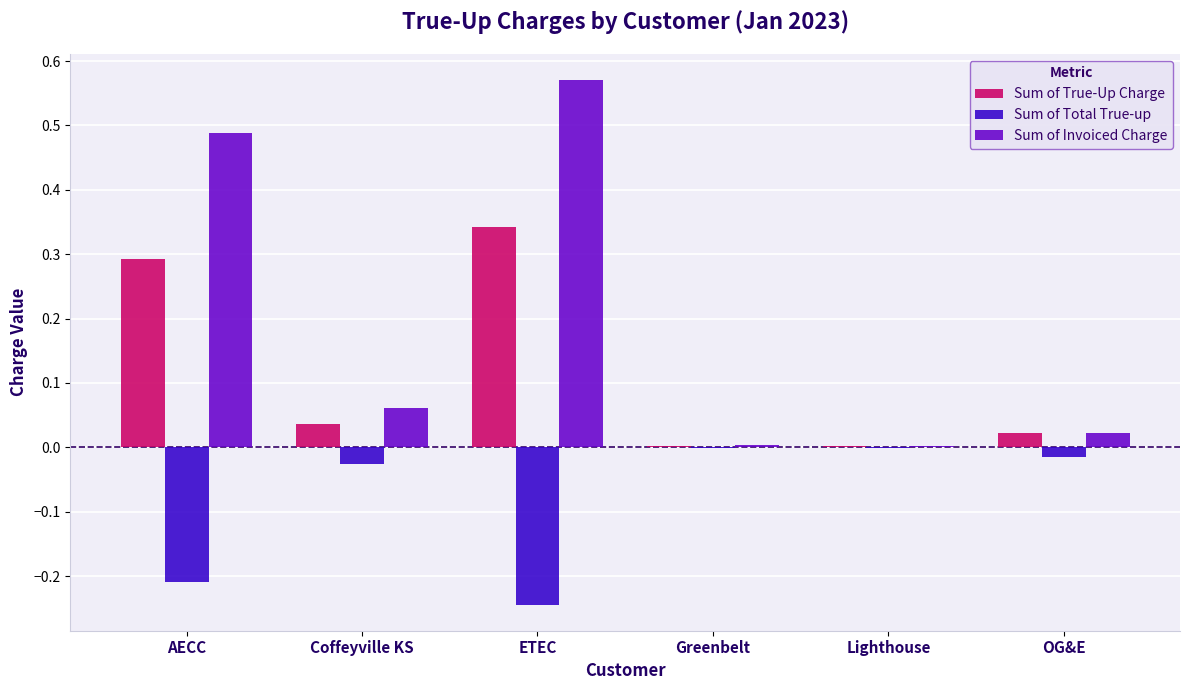

Does the chart contain stacked bars?

No